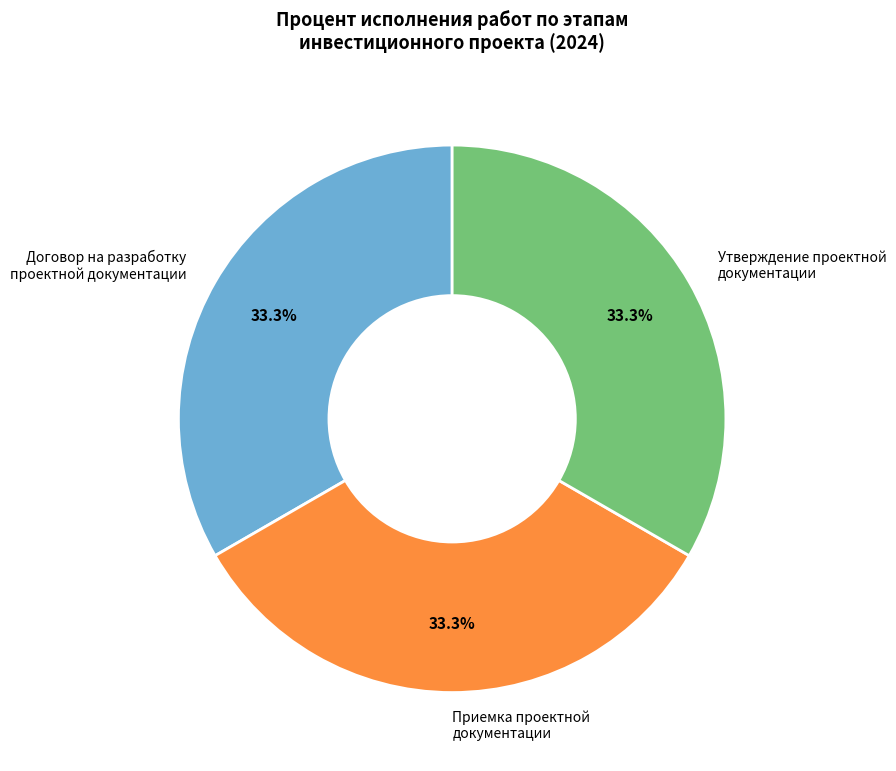

Does any single category account for the majority?

No